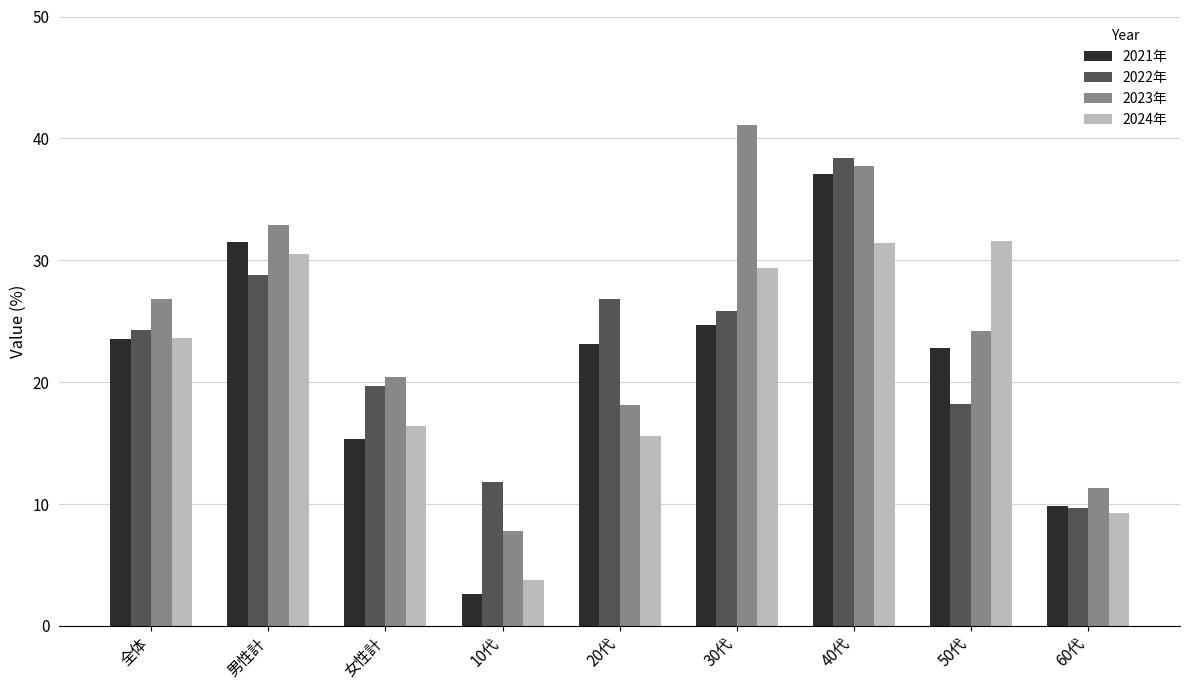

At how many categories does at least one series exceed 18?

7